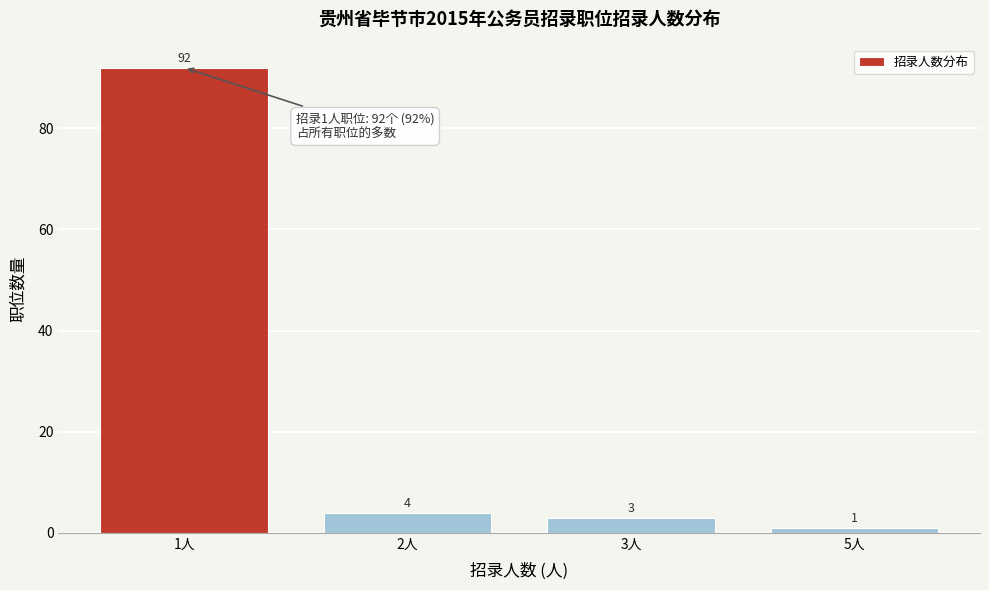

Reading left to right, extract all data points from this chart.

1人=92	2人=4	3人=3	5人=1